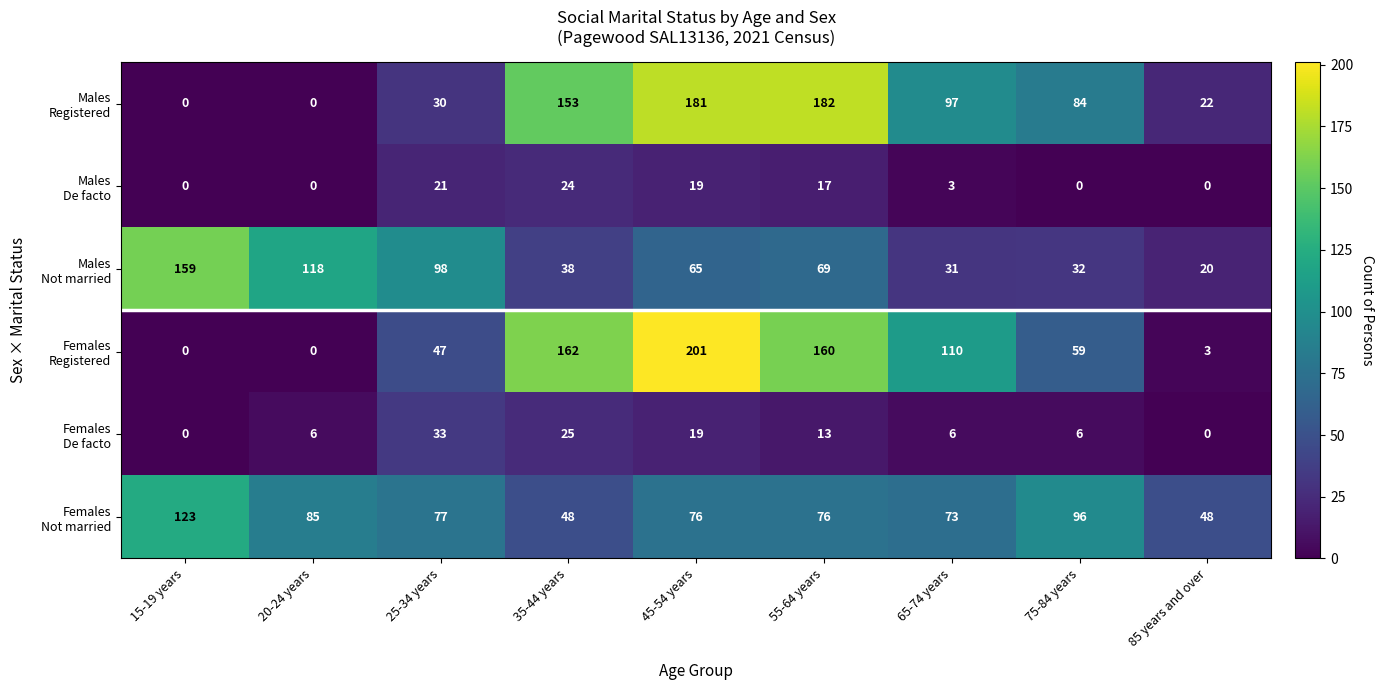

What is the total value across all series at 75-84 years?

277